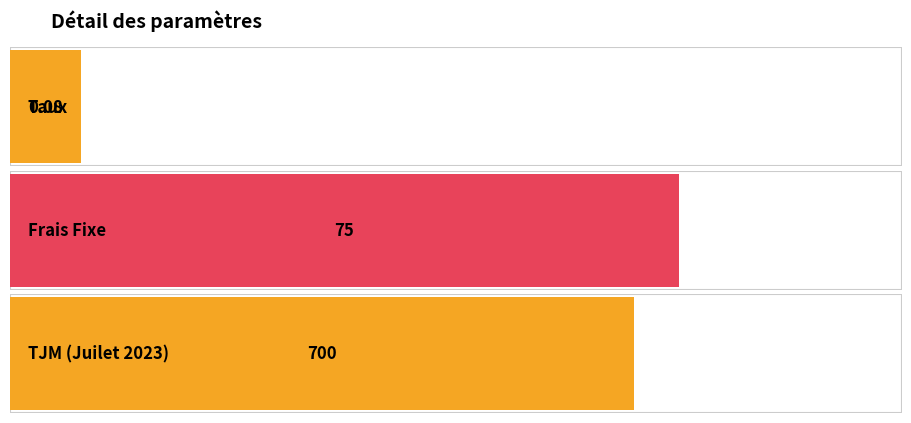

Which label corresponds to the largest value in the chart?

TJM (Juilet 2023)